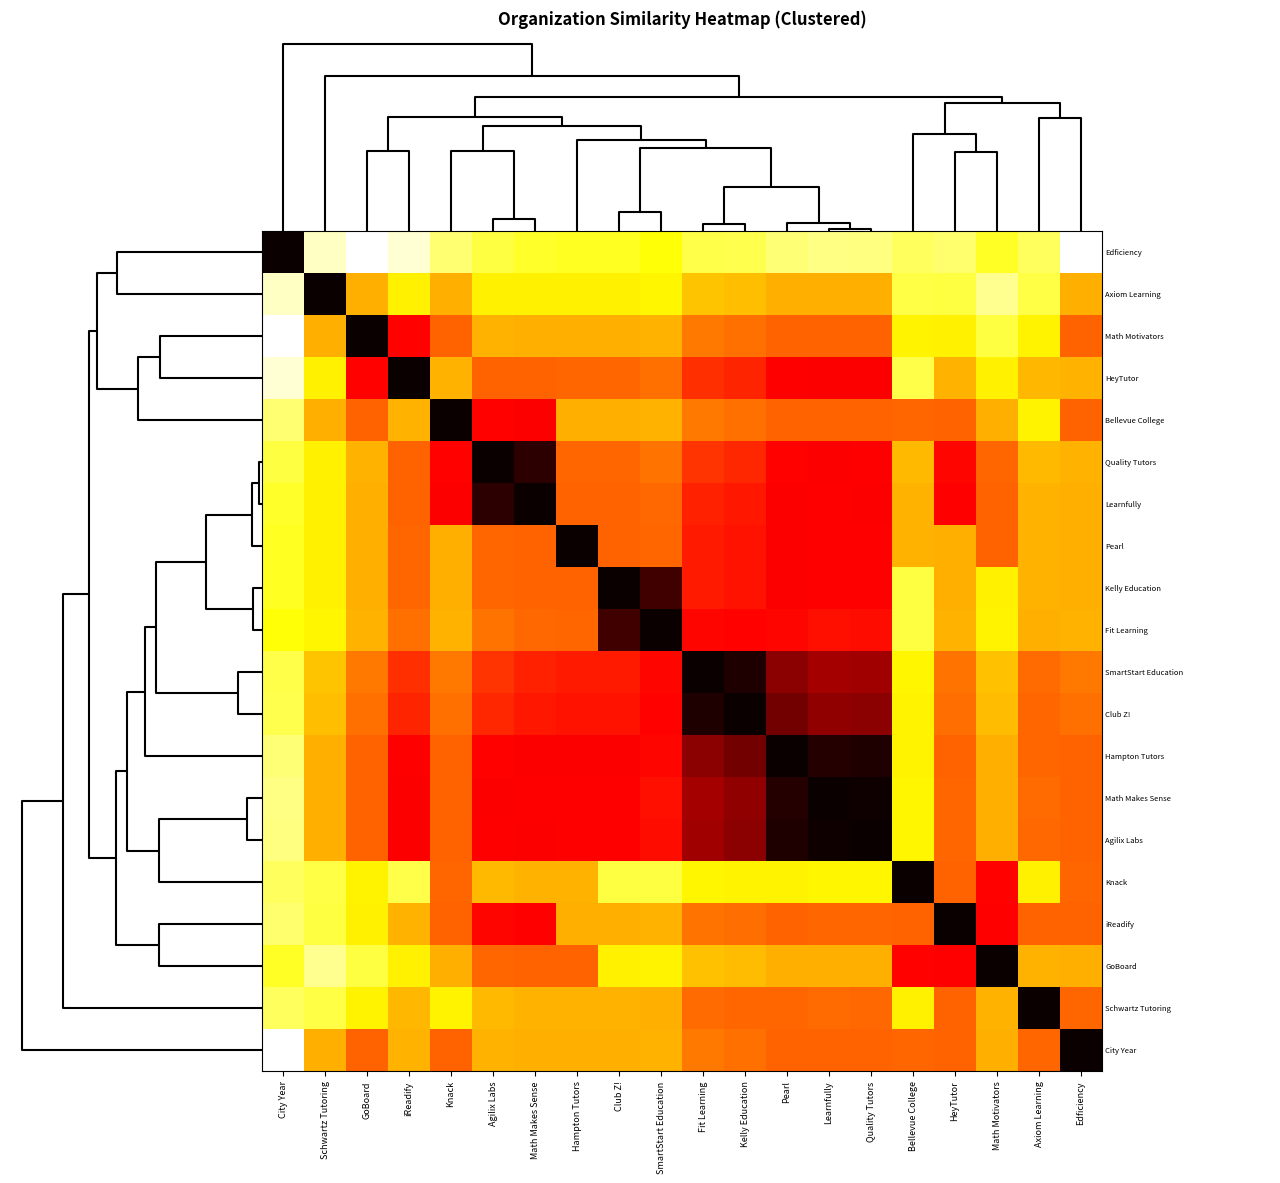

Between SmartStart Education and Kelly Education, which is larger?

SmartStart Education